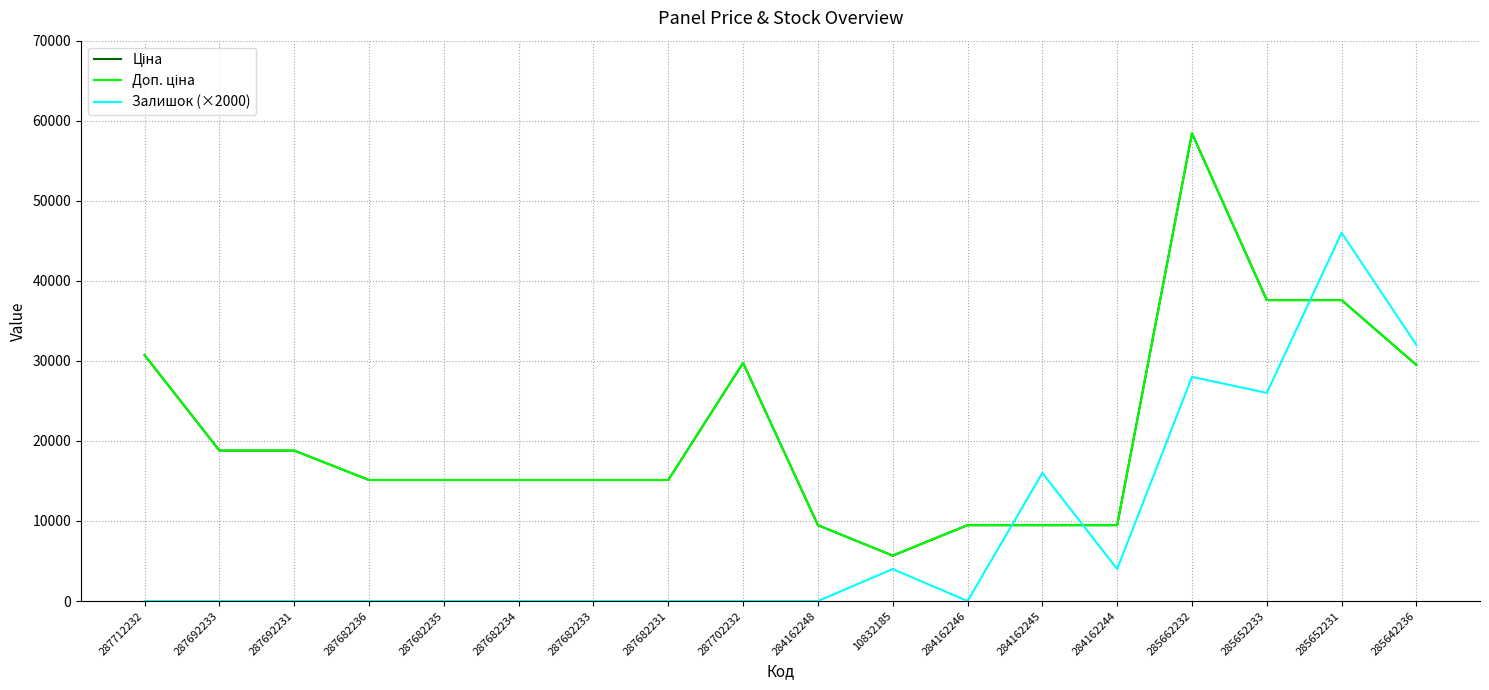

The value of Ціна at 285652233 is 37593.6. True or false?

True